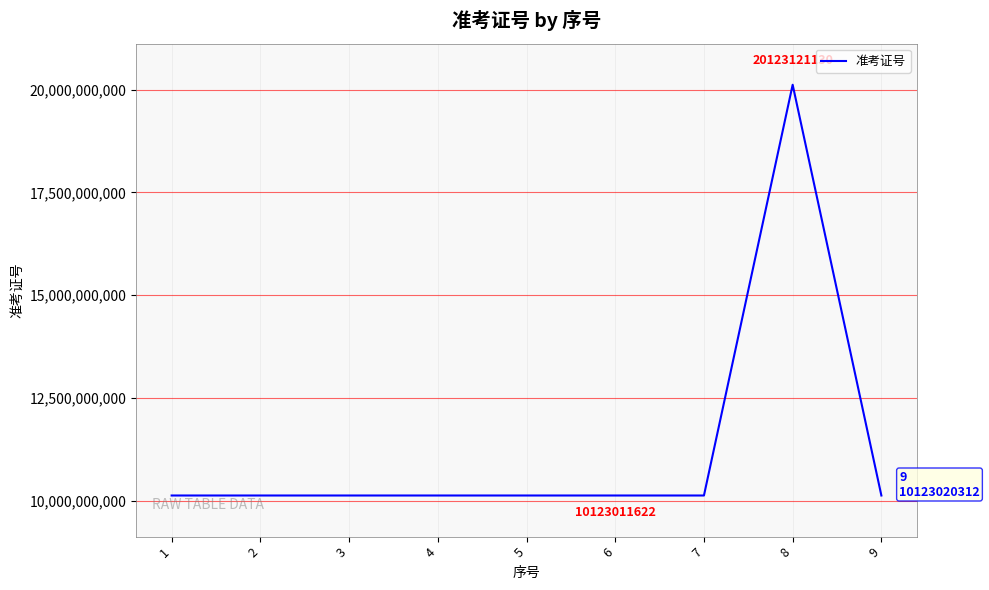

What is the difference between the second highest and minimum values?

70802